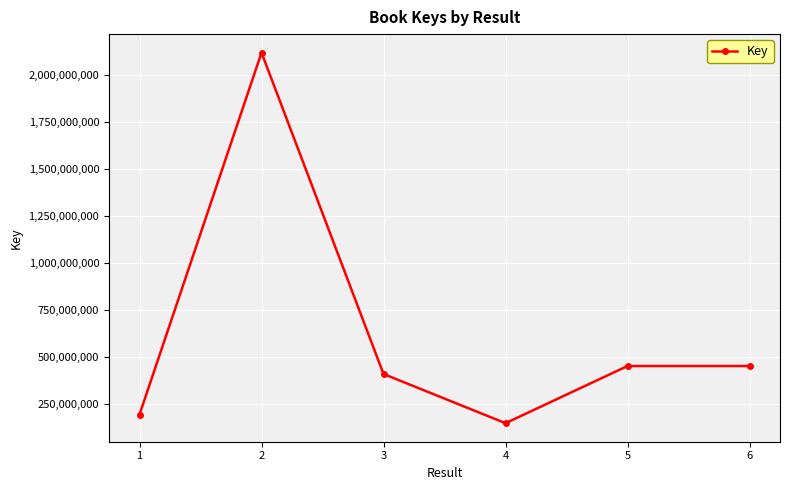

What is the average value?

628443362